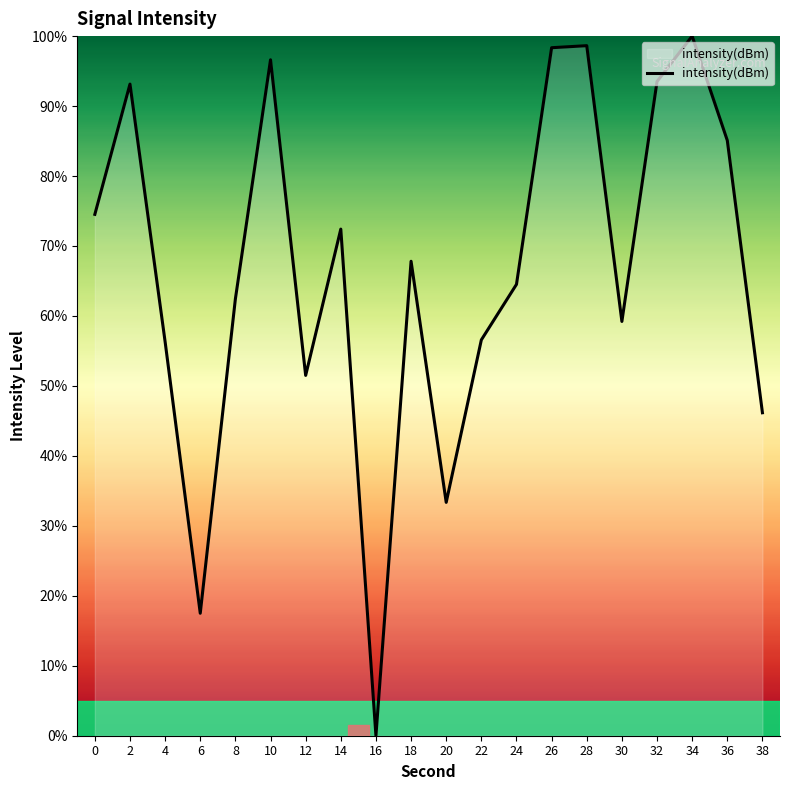

Where is the first local maximum?

2